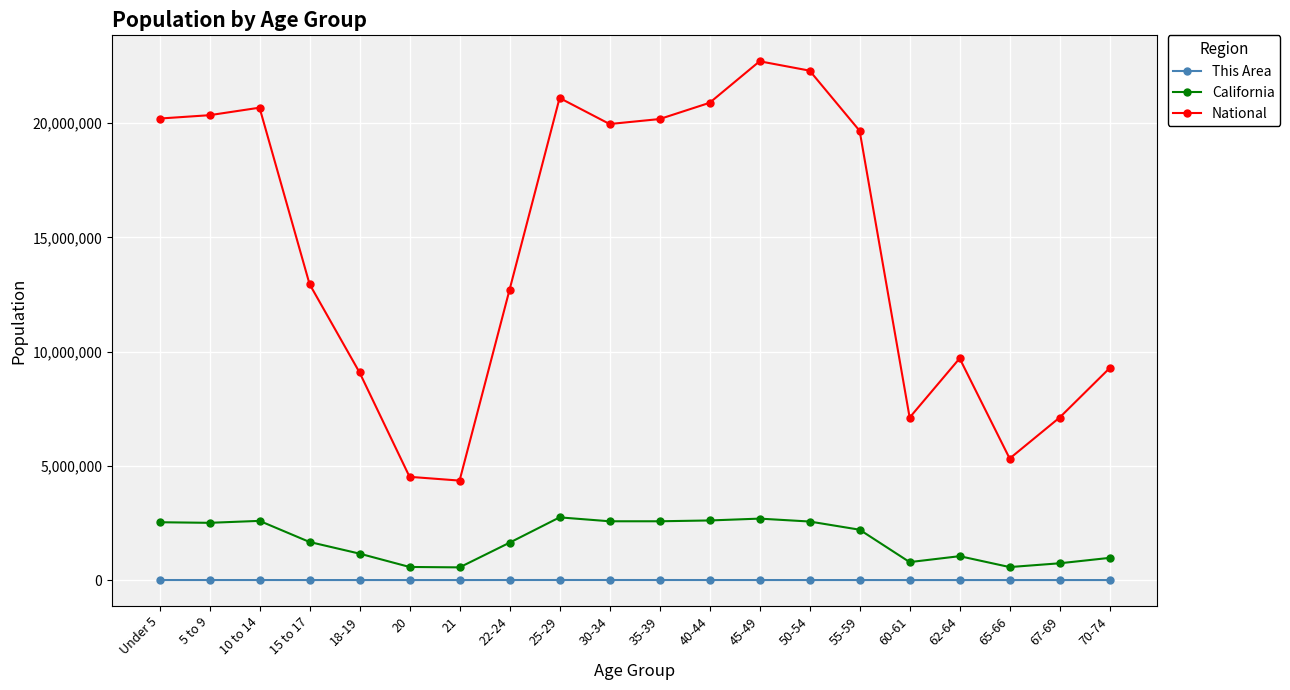

Is it true that National equals 4672869 at 25-29?

False